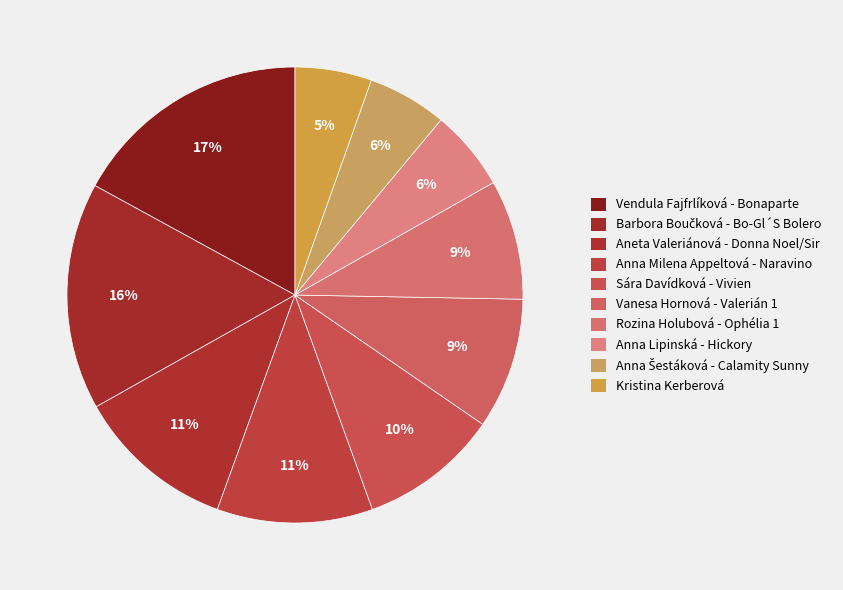

To the nearest percent, what is the average slice percentage?

10%